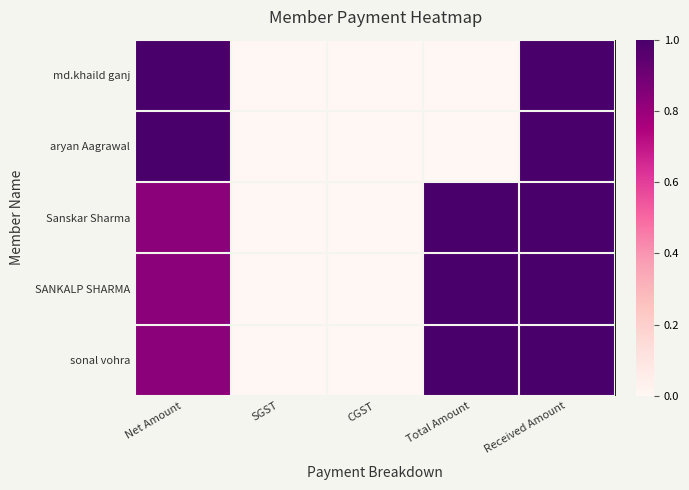

Which label corresponds to the smallest value in the chart?

SGST